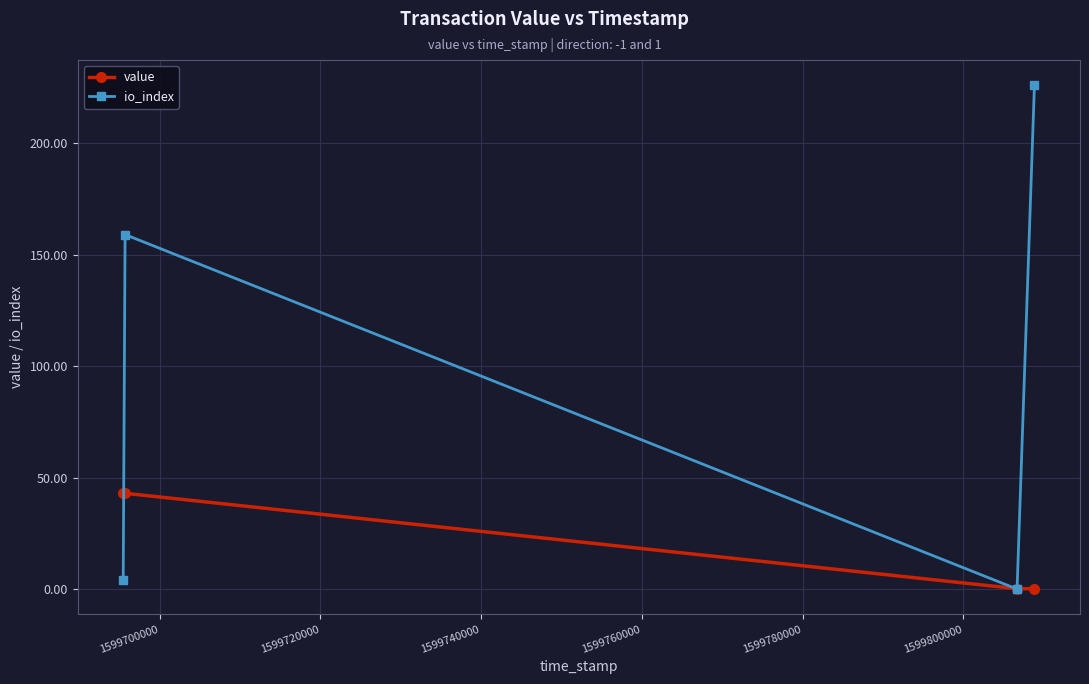

Reading left to right, transcribe all the data shown in this chart.

value: 42.9	42.9	0.2	0.2
io_index: 4.0	159.0	0.0	226.0